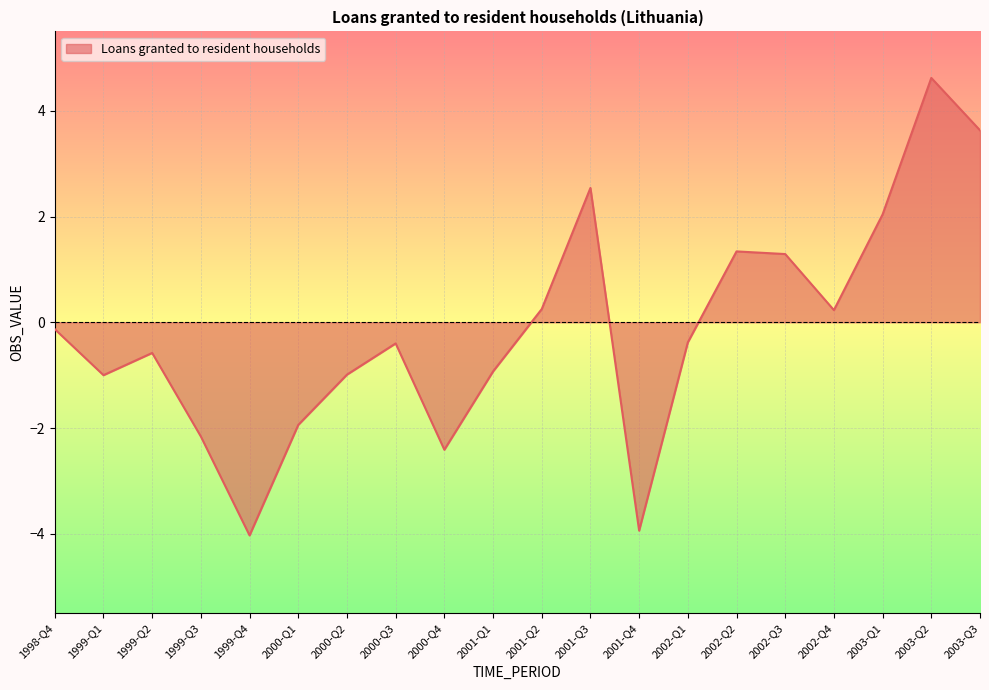

How many positive values are there?

8